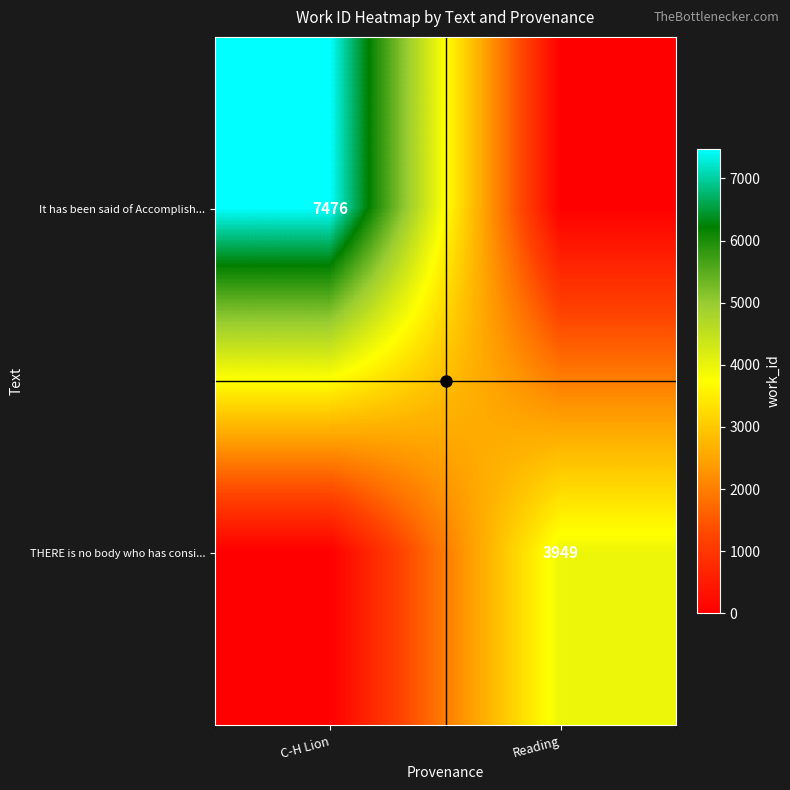

Which category has the lowest value across all series?

Reading